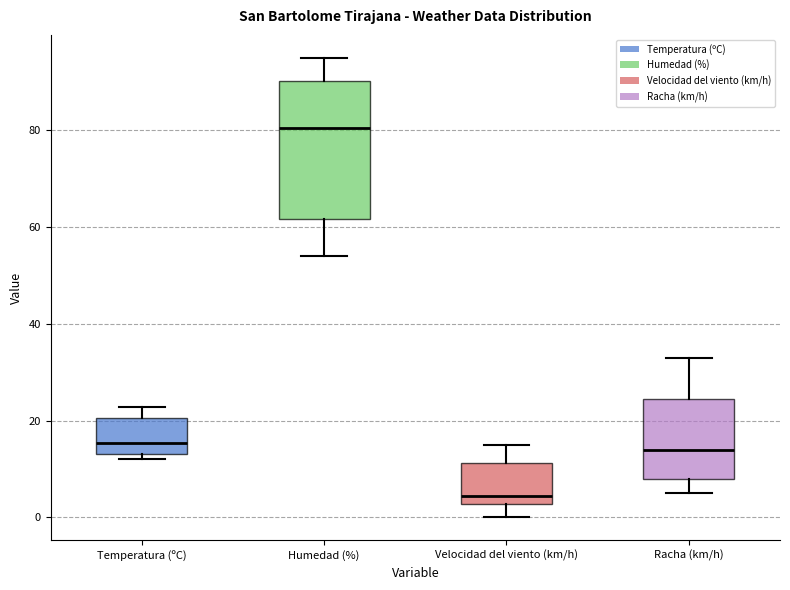

Which box has the highest median line?

Humedad (%)